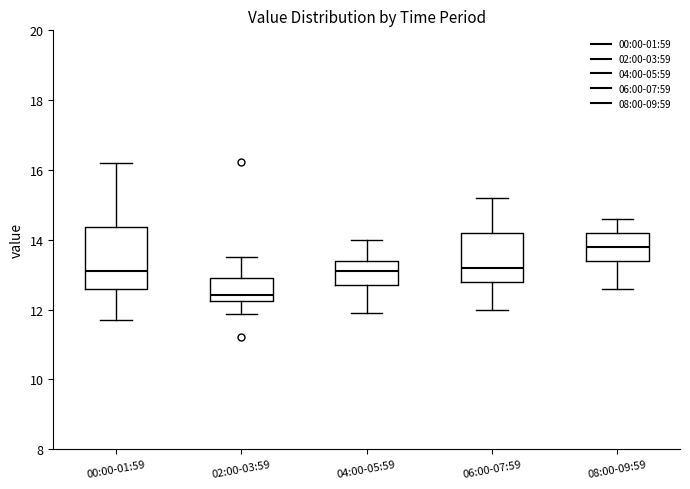

Where is the lower edge of the box for 04:00-05:59 on the y-axis? The values are not printed on the chart, so give them approximately, as read against the axis.

12.8